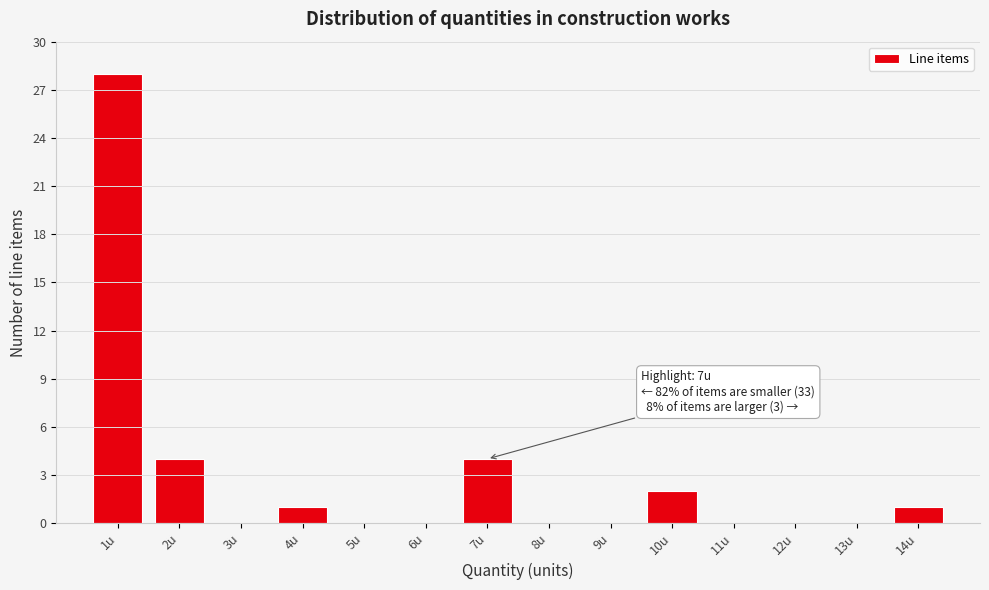

Which range on the x-axis has the tallest bar?

0.5 to 1.5